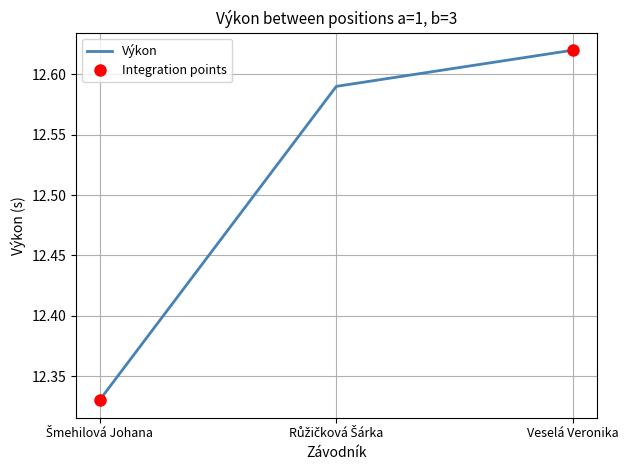

Reading left to right, transcribe all the data shown in this chart.

12.3	12.6	12.6